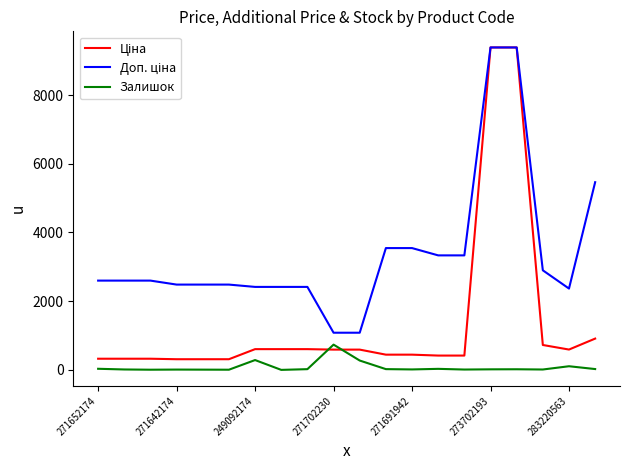

What is the greatest value displayed?

9384.0